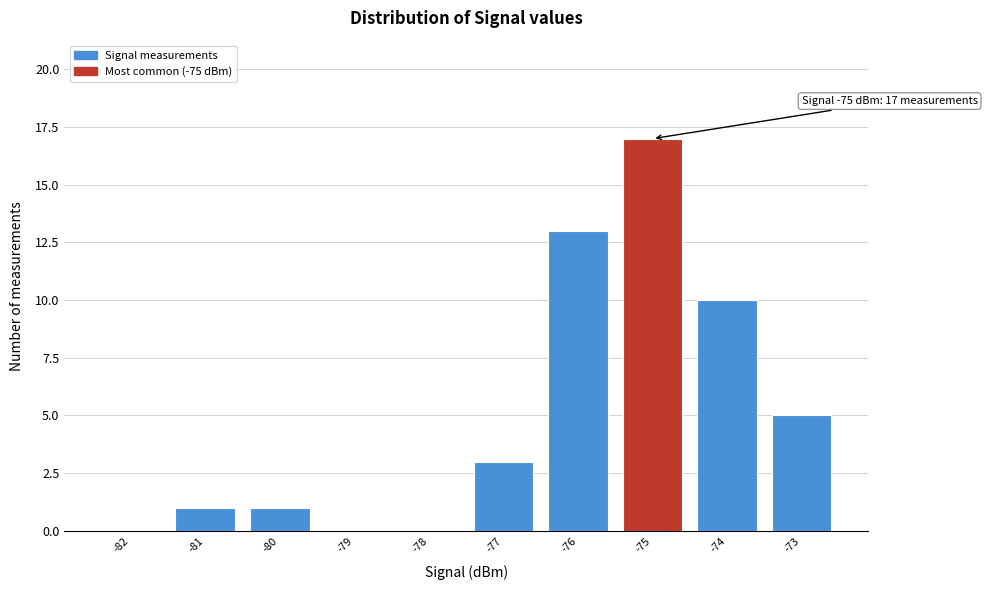

Reading left to right, extract all data points from this chart.

-82=0	-81=1	-80=1	-79=0	-78=0	-77=3	-76=13	-75=17	-74=10	-73=5